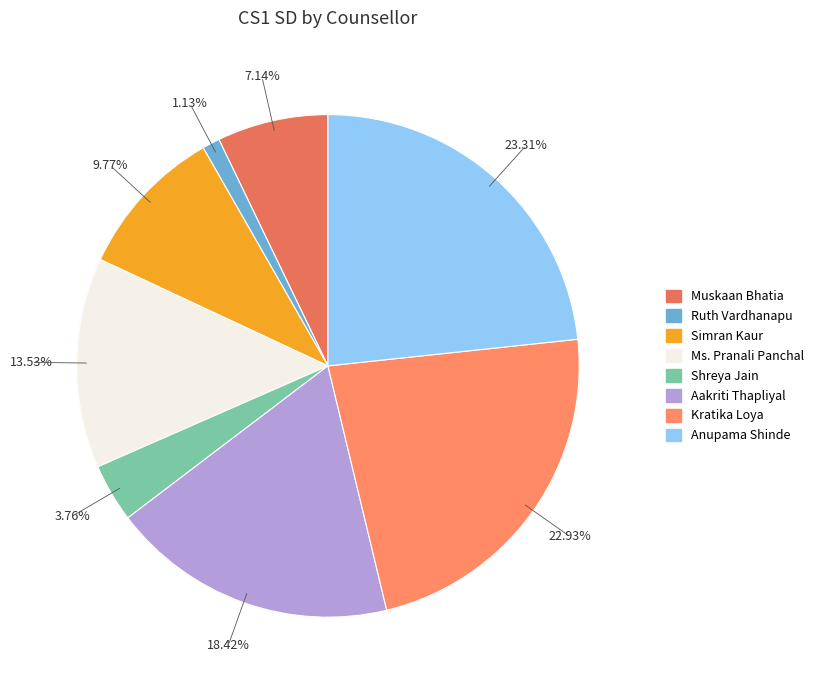

The Ruth Vardhanapu slice represents 1% of the pie. True or false?

True